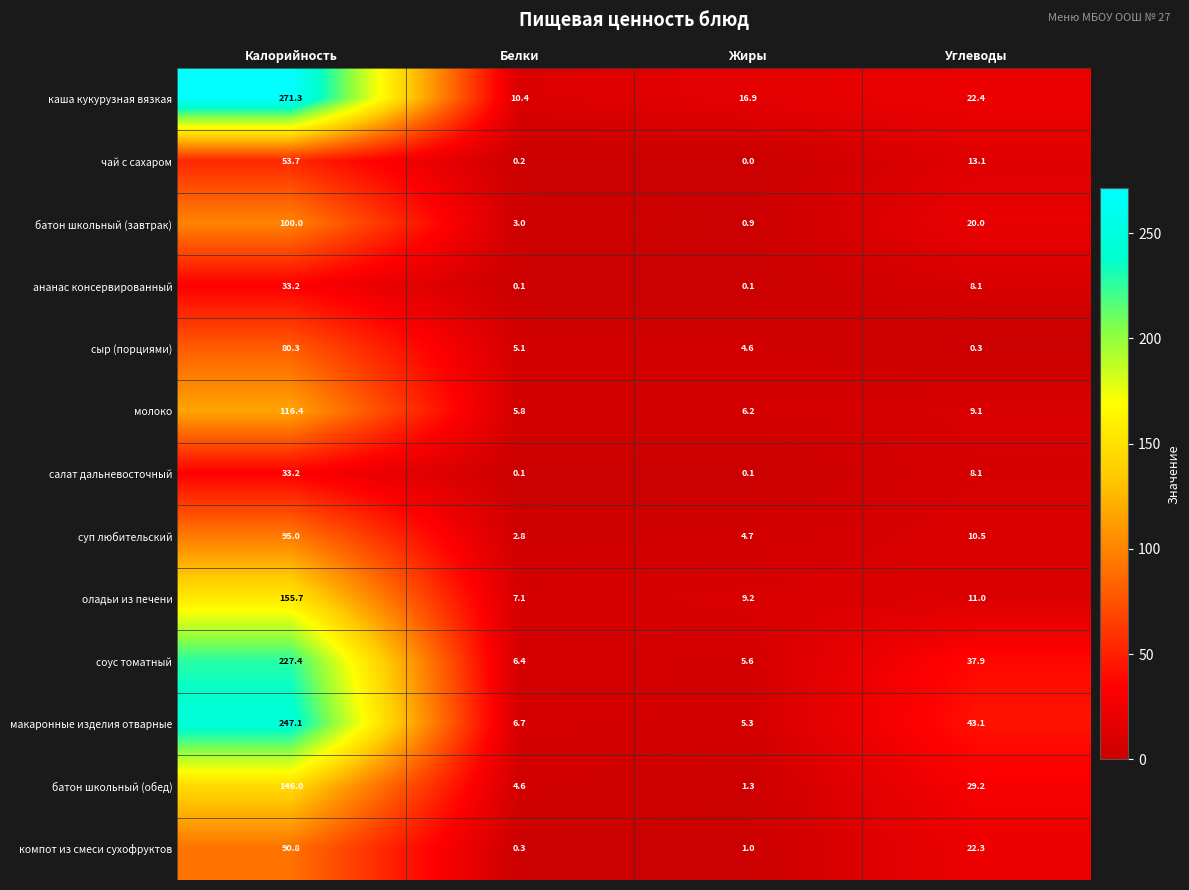

Is the value of суп любительский at Углеводы greater than the value of чай с сахаром at Углеводы?

No